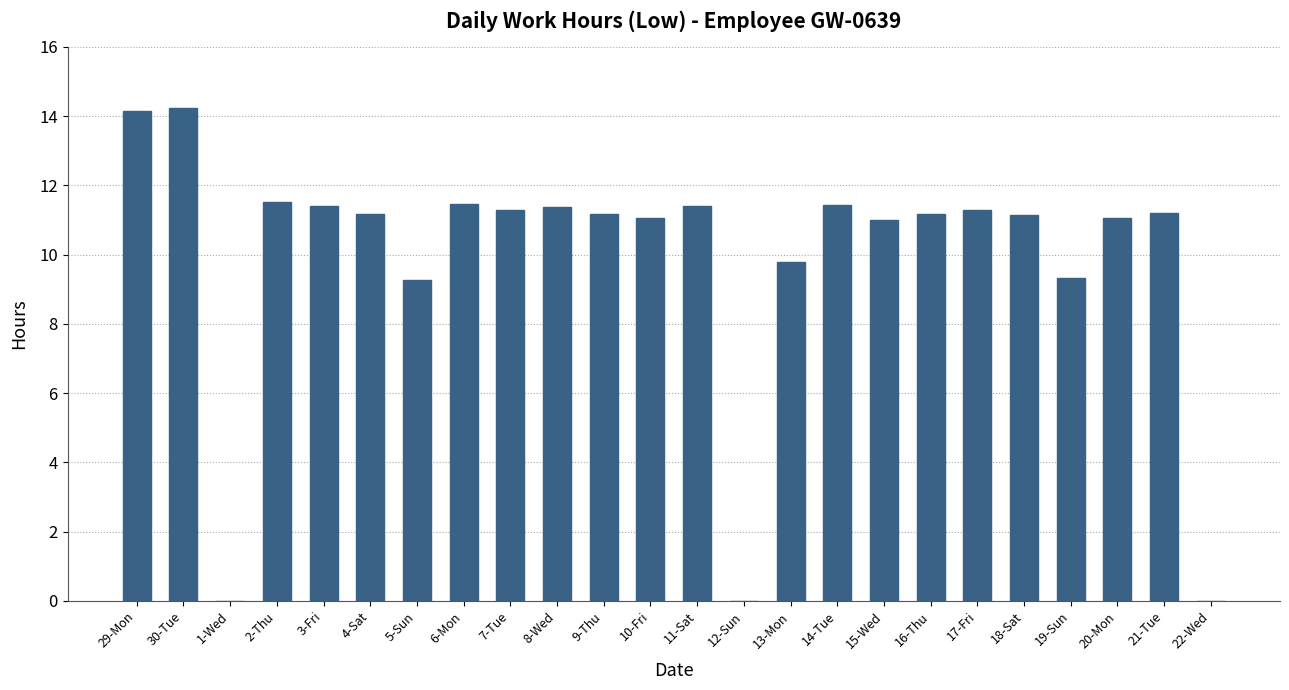

Is it true that the value at 29-Mon is 14.2?

True